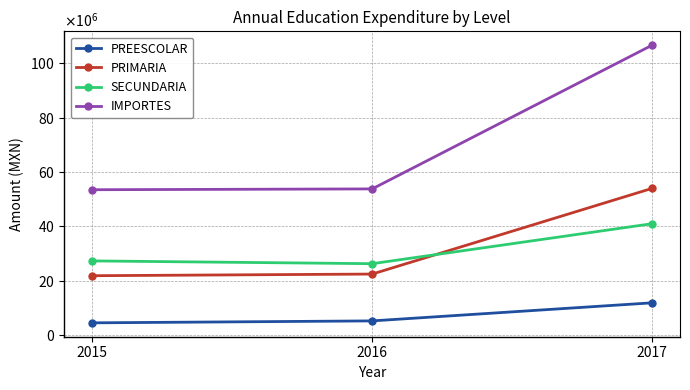

What are all the series names shown in the legend?

PREESCOLAR, PRIMARIA, SECUNDARIA, IMPORTES